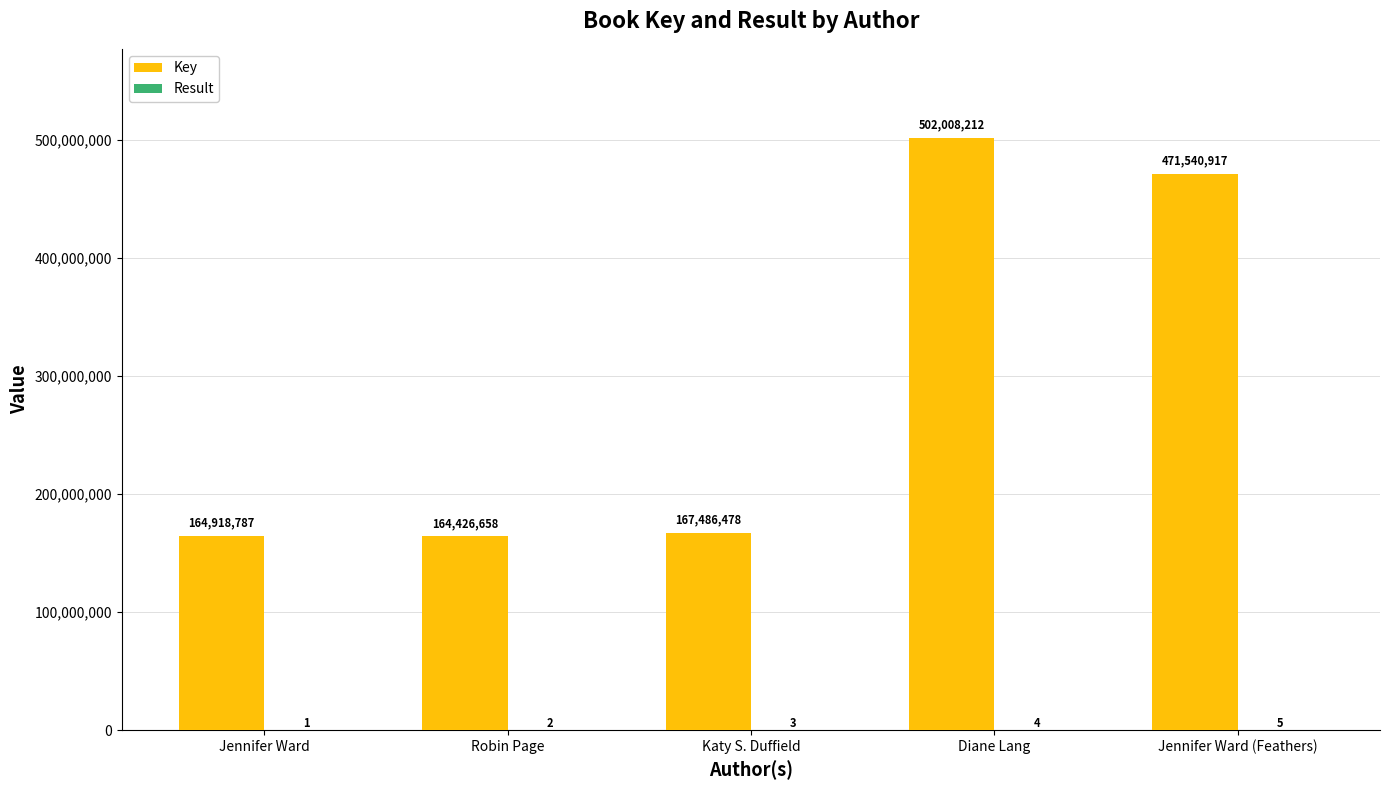

The value of Key at Jennifer Ward is 259910717. True or false?

False